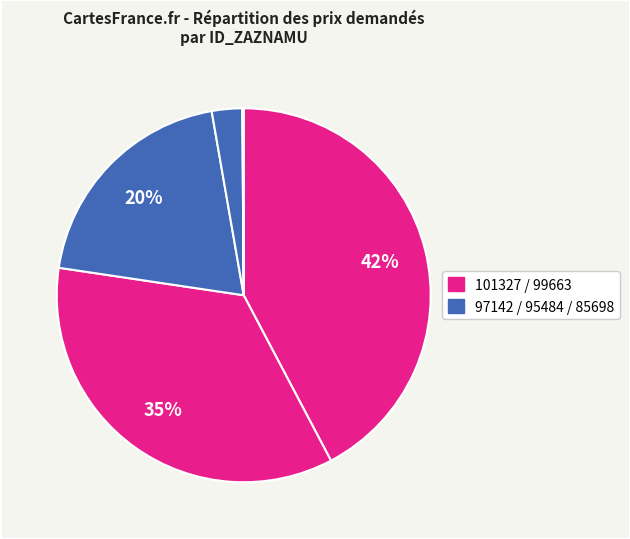

How many segments does this pie chart have?

5